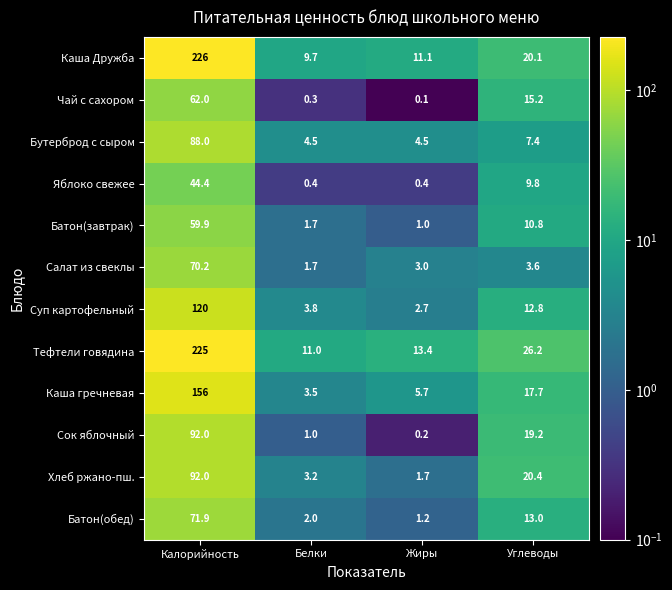

Rank the series at Жиры from lowest to highest value.

Чай с сахором, Сок яблочный, Яблоко свежее, Батон(завтрак), Батон(обед), Хлеб ржано-пш., Суп картофельный, Салат из свеклы, Бутерброд с сыром, Каша гречневая, Каша Дружба, Тефтели говядина